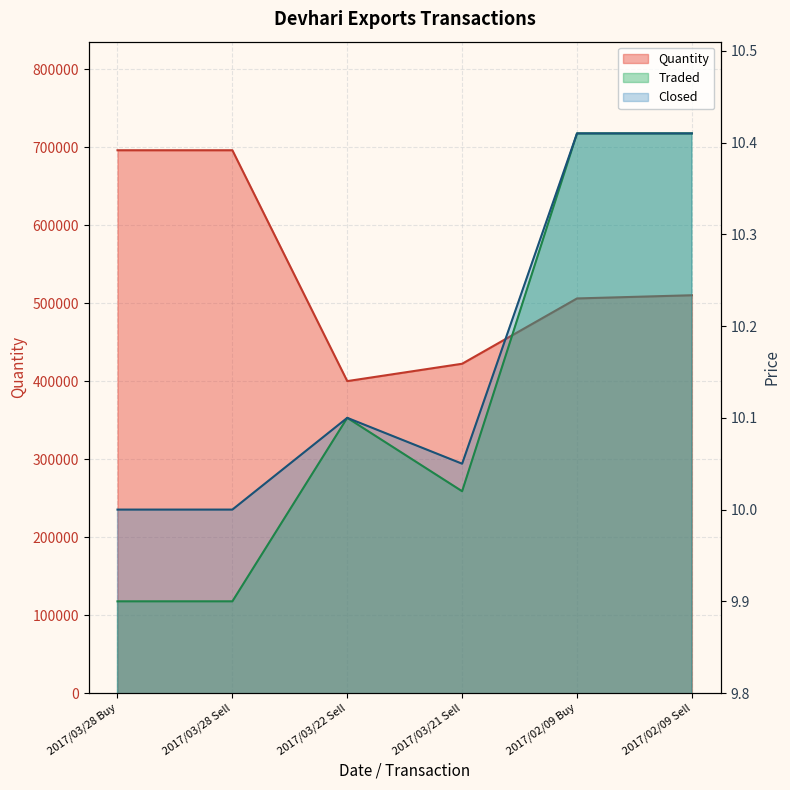

True or false: Traded and Quantity intersect in this chart.

False